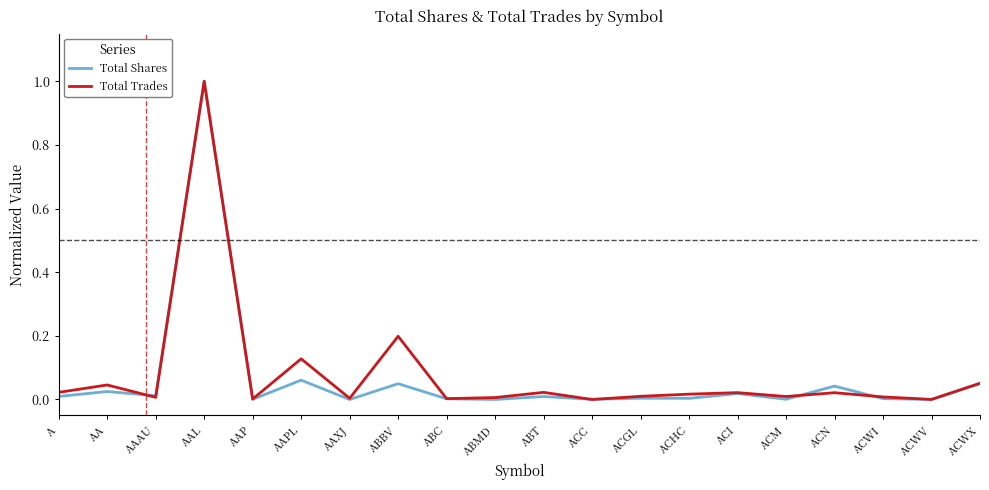

What are all the series names shown in the legend?

Total Shares, Total Trades